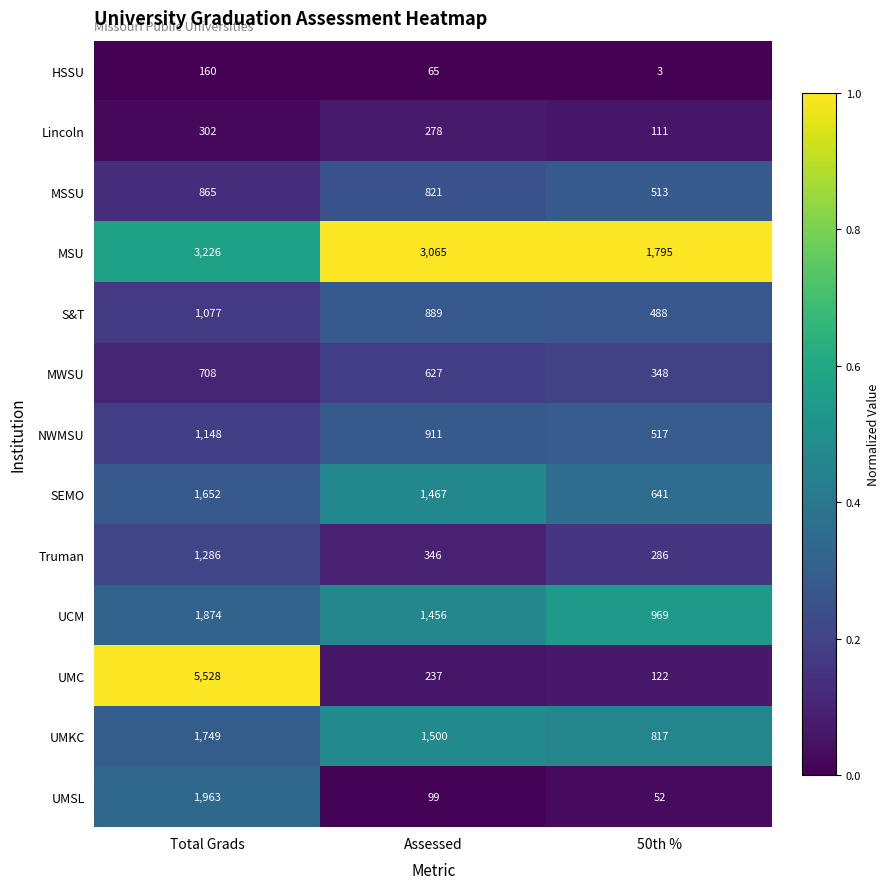

What is the sum of all UCM values?

4299